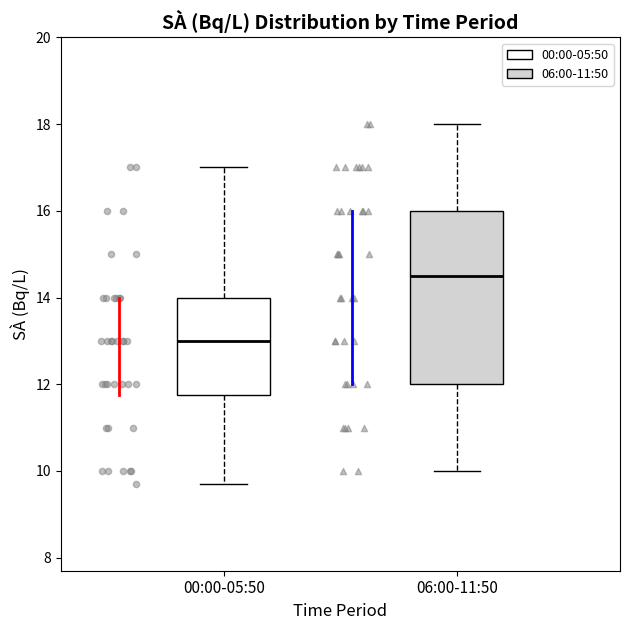

Reading left to right, read every box against the y-axis: the position of its median line, the range the box covers, and the ends of its whiskers. The values are not printed on the chart, so give them approximately, as read against the axis.

00:00-05:50: median 13.0, box 11.8 to 14.0, whiskers 9.8 to 17.0
06:00-11:50: median 14.6, box 12.0 to 16.0, whiskers 10.0 to 18.0